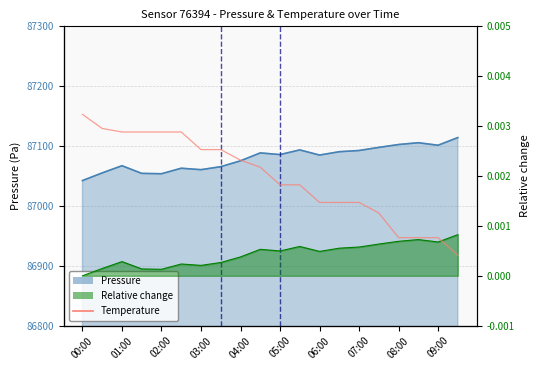

What is the smallest value displayed?

22.9